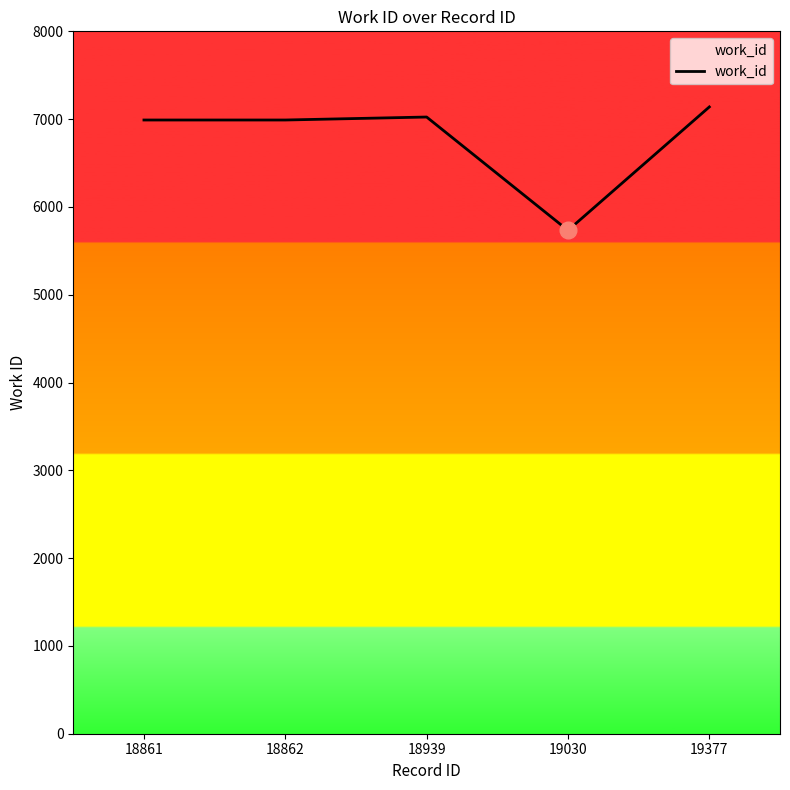

How many distinct data groups are displayed?

1